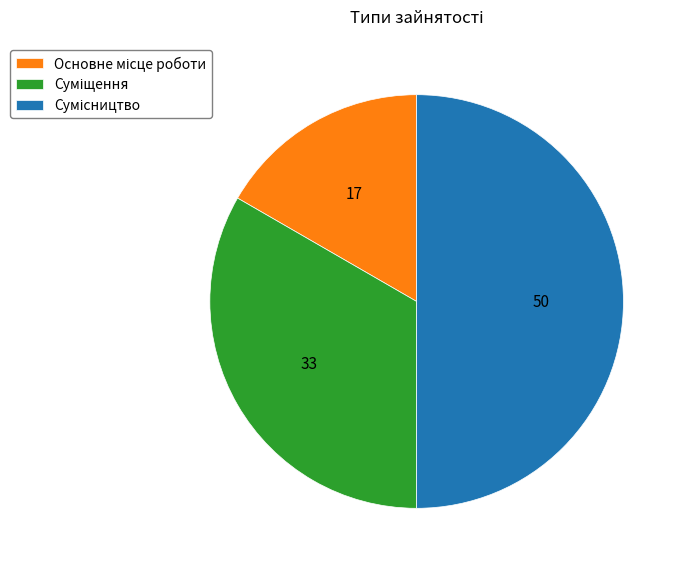

Which has a higher value, Суміщення or Основне місце роботи?

Суміщення